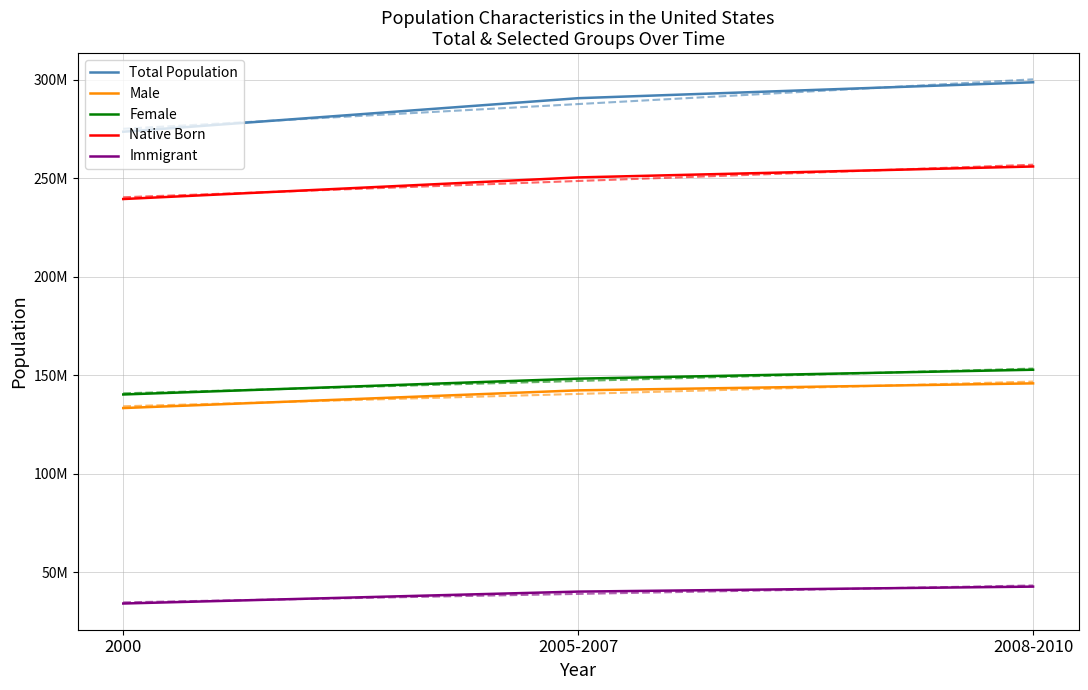

How many data points in Female are less than 148293256?

1